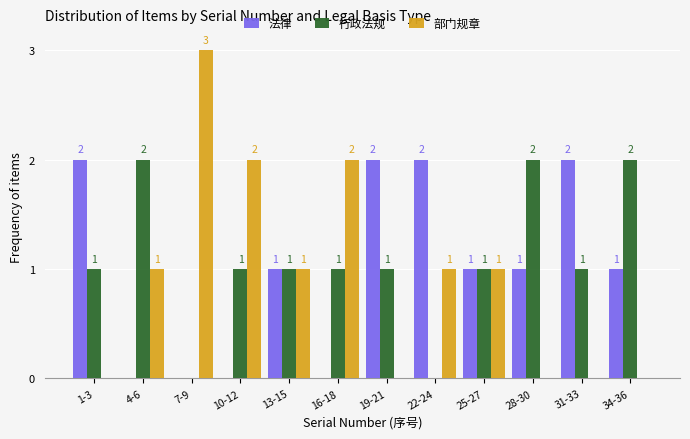

Reading left to right, transcribe all the data shown in this chart.

法律: 1-3=2	4-6=0	7-9=0	10-12=0	13-15=1	16-18=0	19-21=2	22-24=2	25-27=1	28-30=1	31-33=2	34-36=1
行政法规: 1-3=1	4-6=2	7-9=0	10-12=1	13-15=1	16-18=1	19-21=1	22-24=0	25-27=1	28-30=2	31-33=1	34-36=2
部门规章: 1-3=0	4-6=1	7-9=3	10-12=2	13-15=1	16-18=2	19-21=0	22-24=1	25-27=1	28-30=0	31-33=0	34-36=0